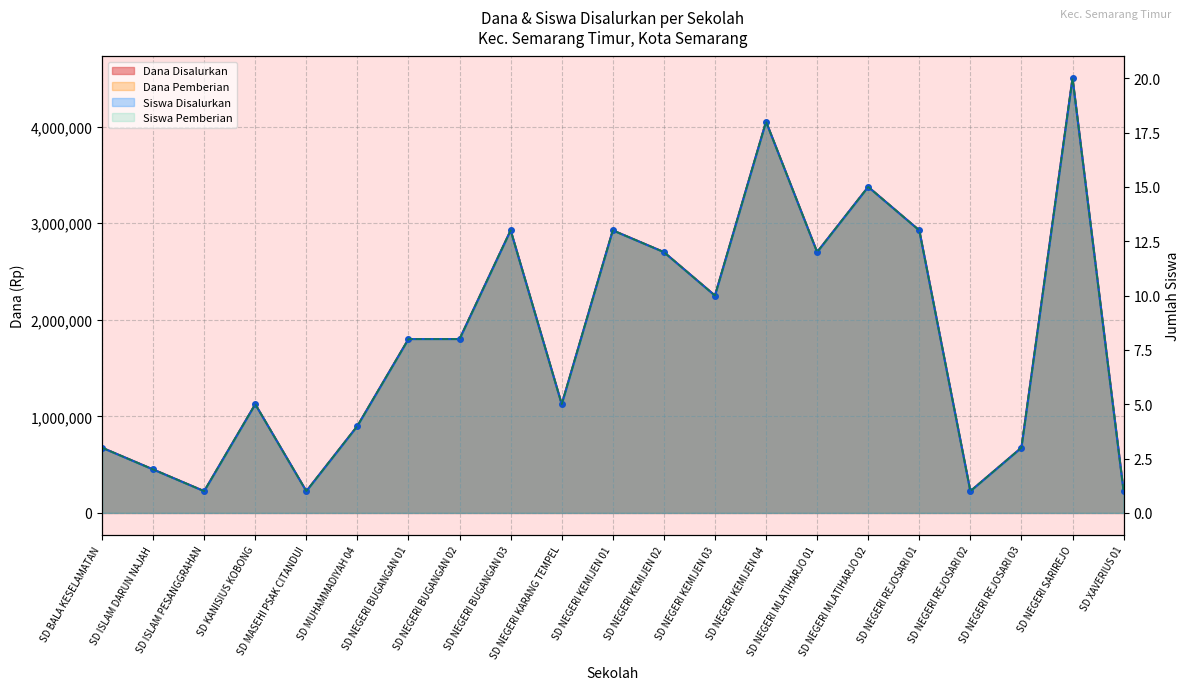

True or false: Siswa Disalurkan and Dana Disalurkan cross at least once.

False